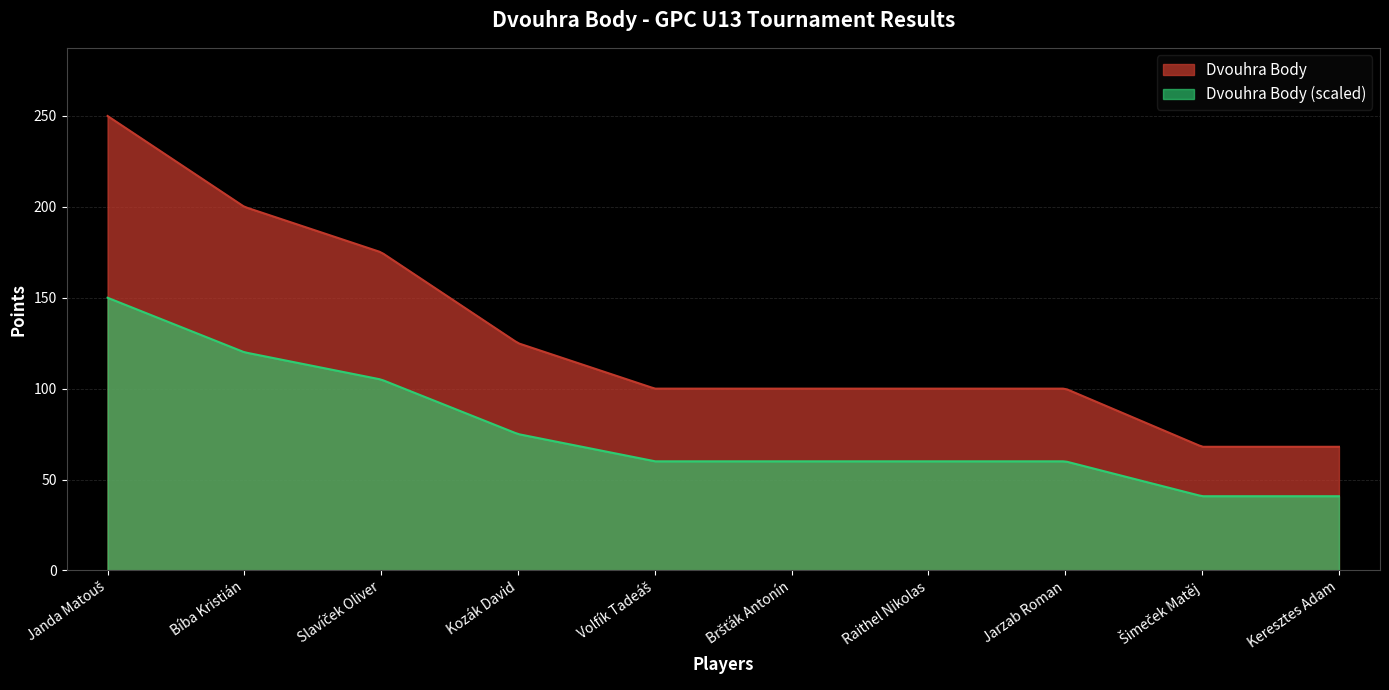

Which label corresponds to the largest value in the chart?

Janda Matouš